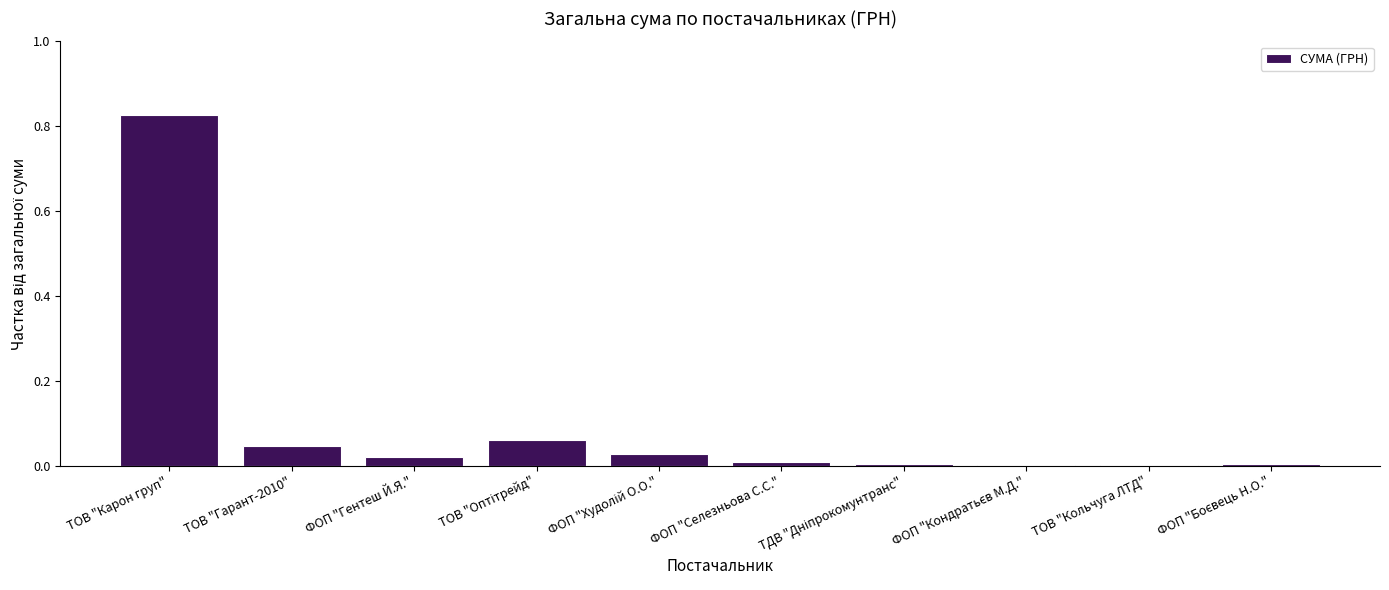

Which category has the highest value across all series?

ТОВ "Карон груп"